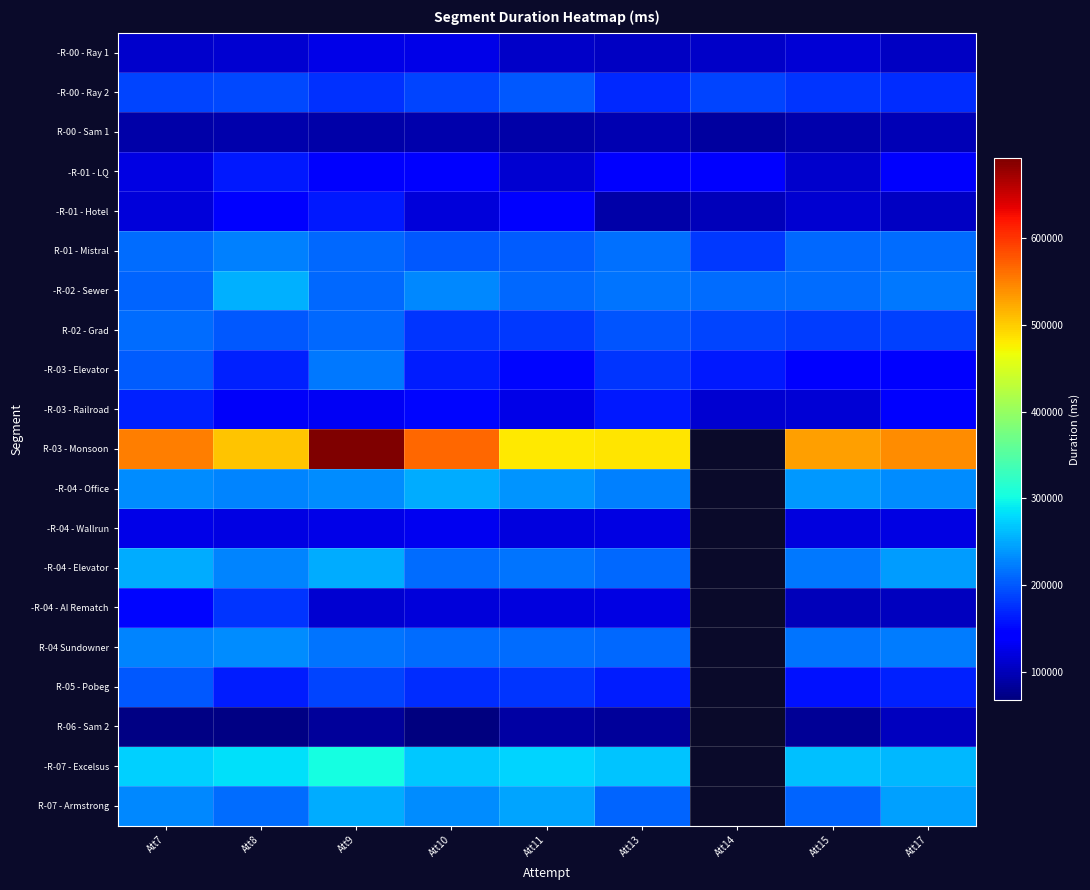

Which series has the widest spread of values?

R-03 - Monsoon